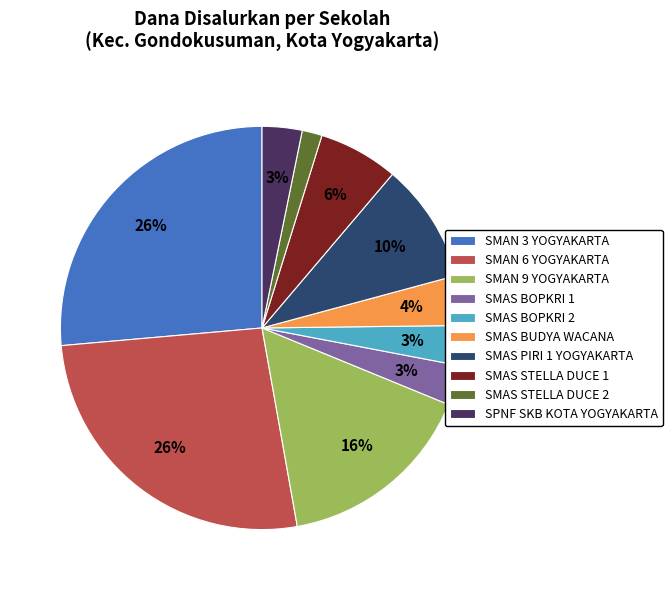

Is the sum of SMAS STELLA DUCE 1 and SMAS BOPKRI 1 greater than half?

No